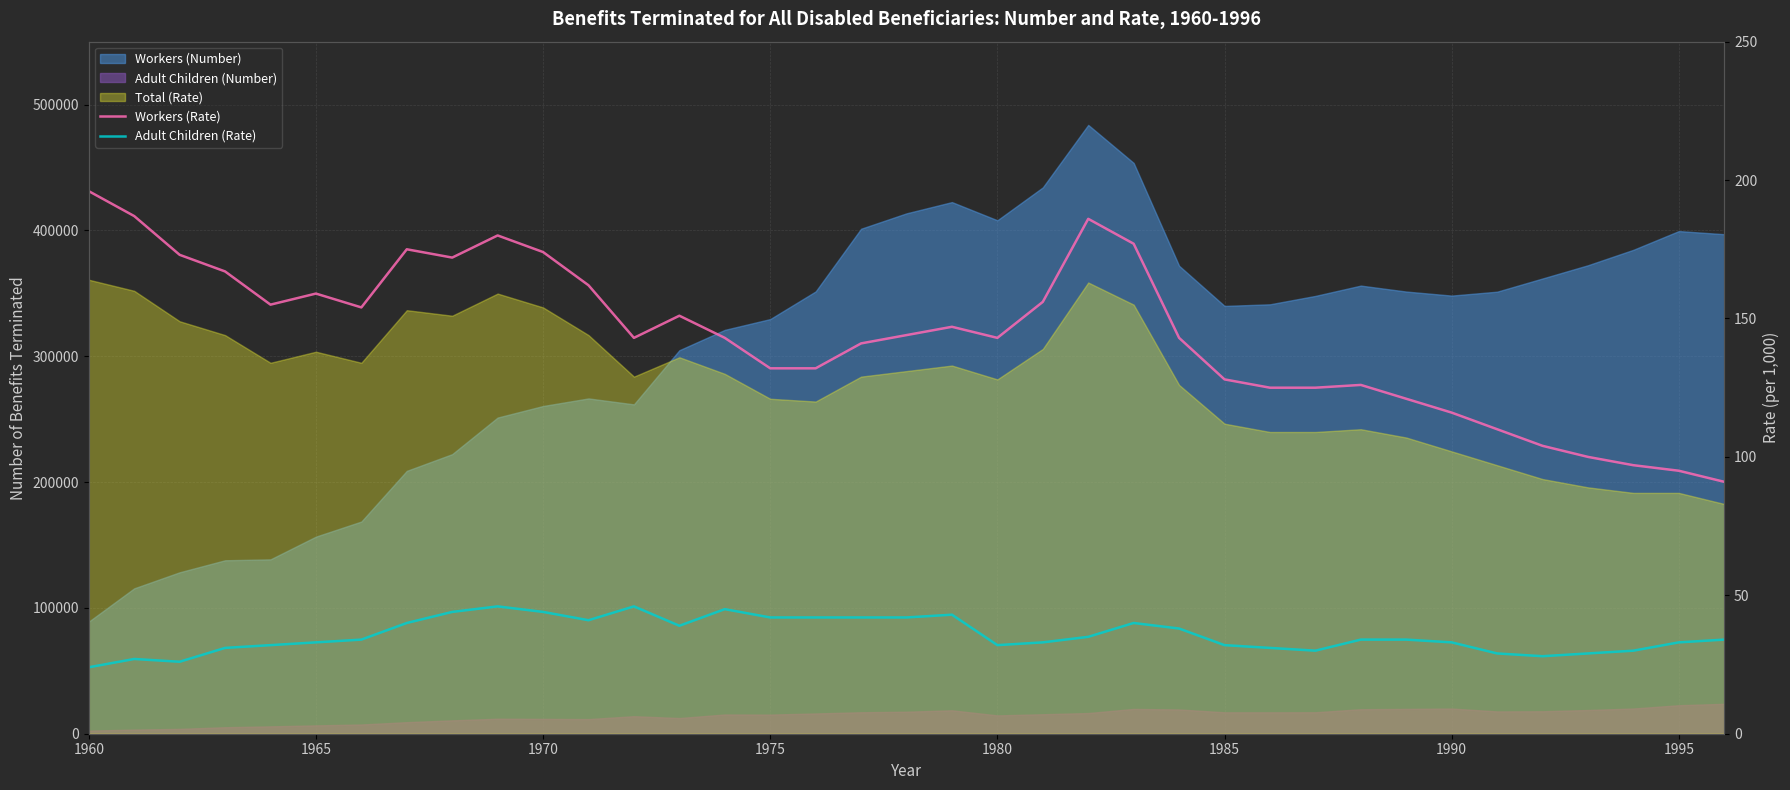

True or false: Adult Children (Rate) and Workers (Rate) intersect in this chart.

False